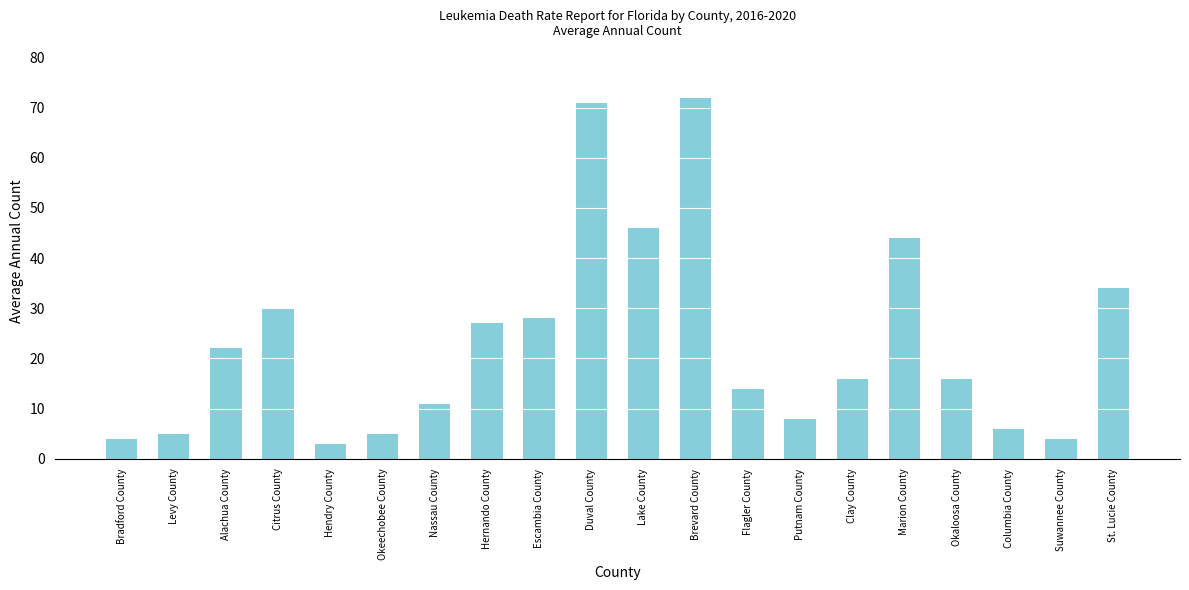

What is the value of the 16th bar from the left?

44